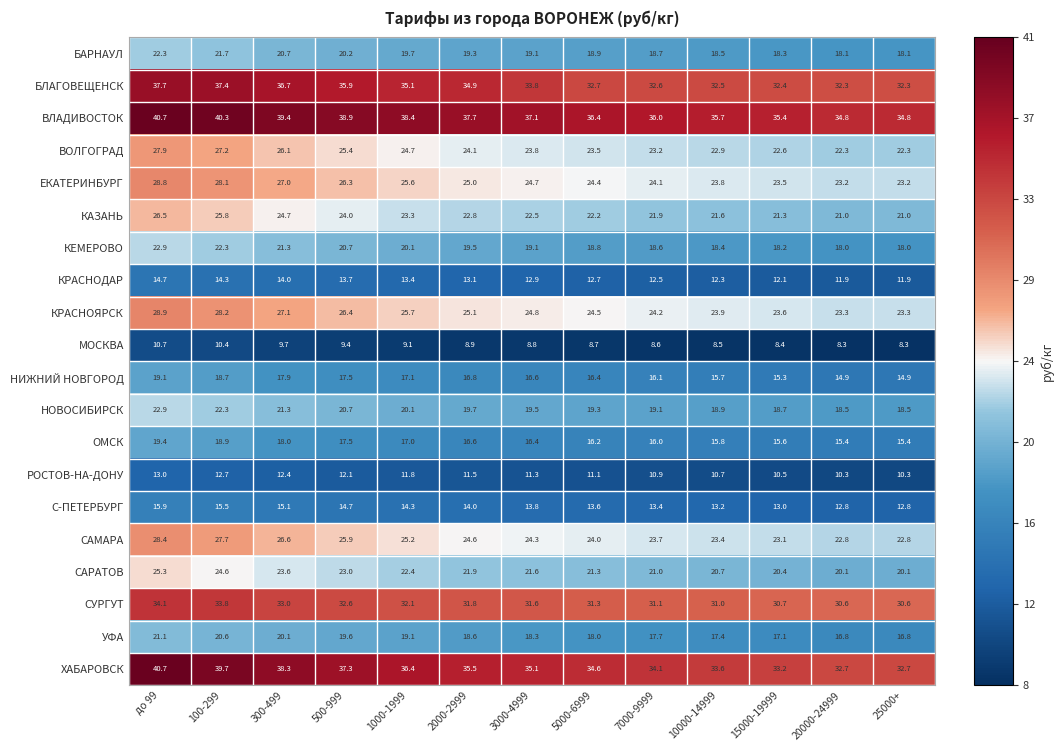

What is the smallest value displayed?

8.3